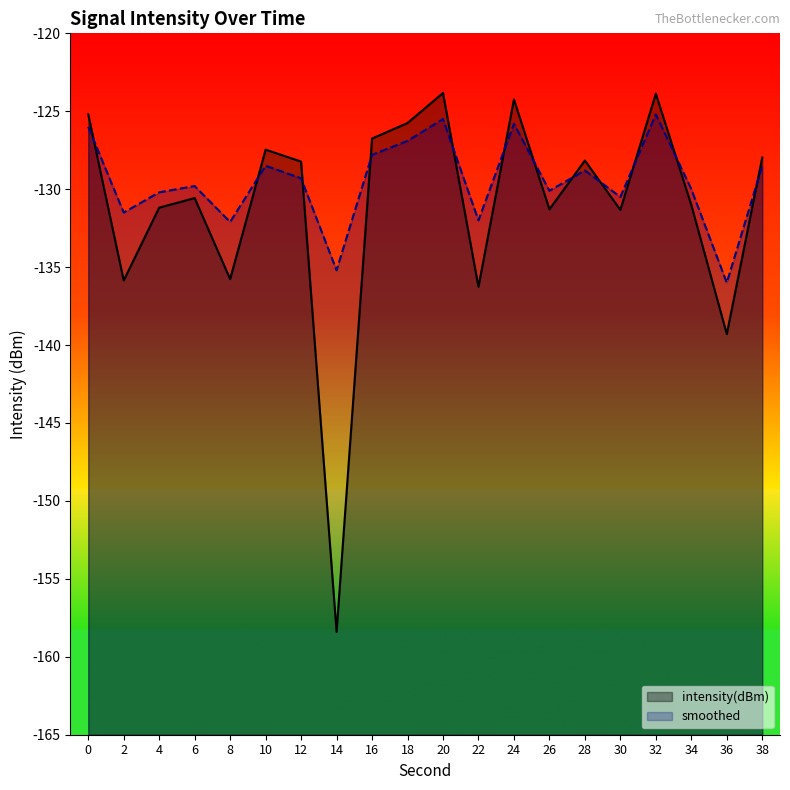

What is the sum of the intensity(dBm) values at 32 and 24?

-248.1